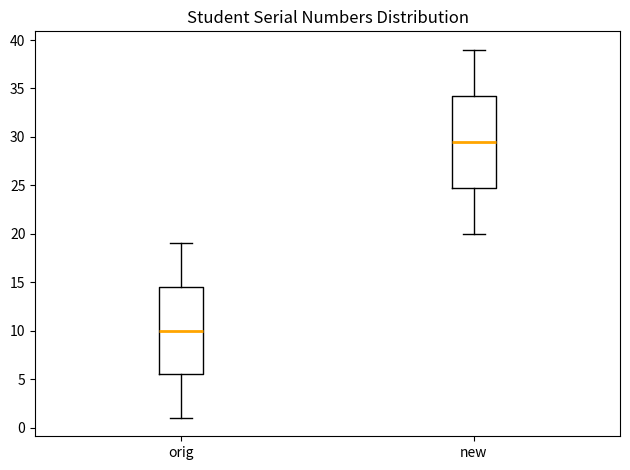

Comparing the boxes themselves (not the whiskers), which one is the tallest?

new